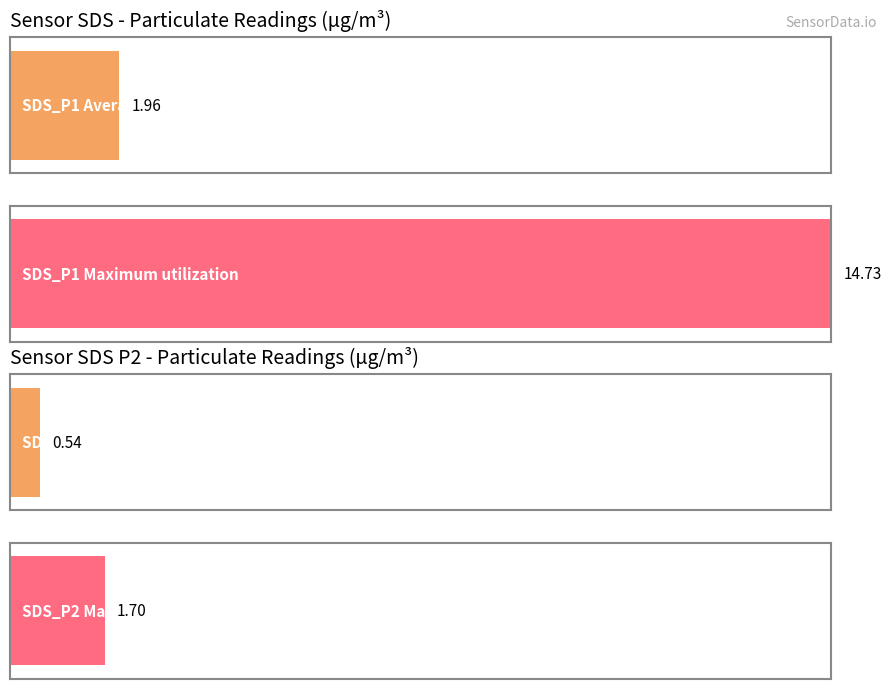

What are all the series names shown in the legend?

SDS_P1, SDS_P2